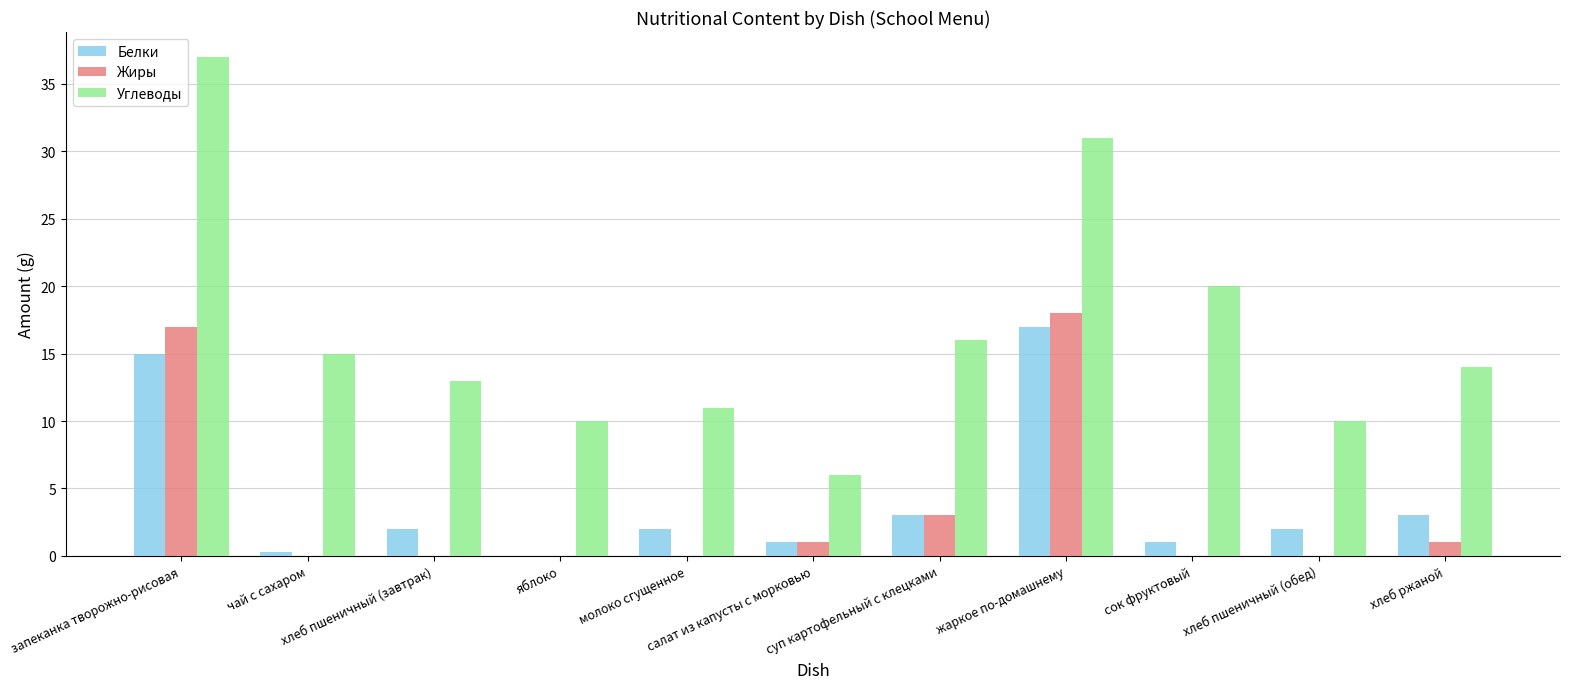

What is the maximum value shown in the chart?

37.0